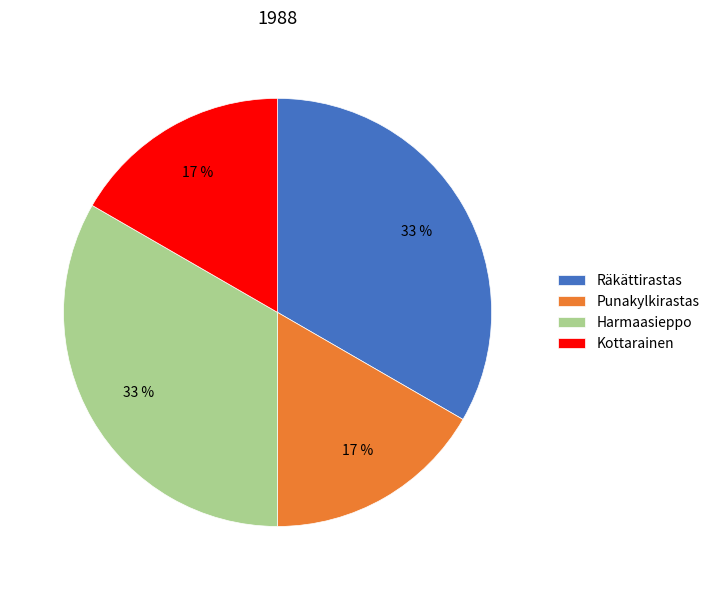

Is it true that Punakylkirastas is 17% of the pie?

True